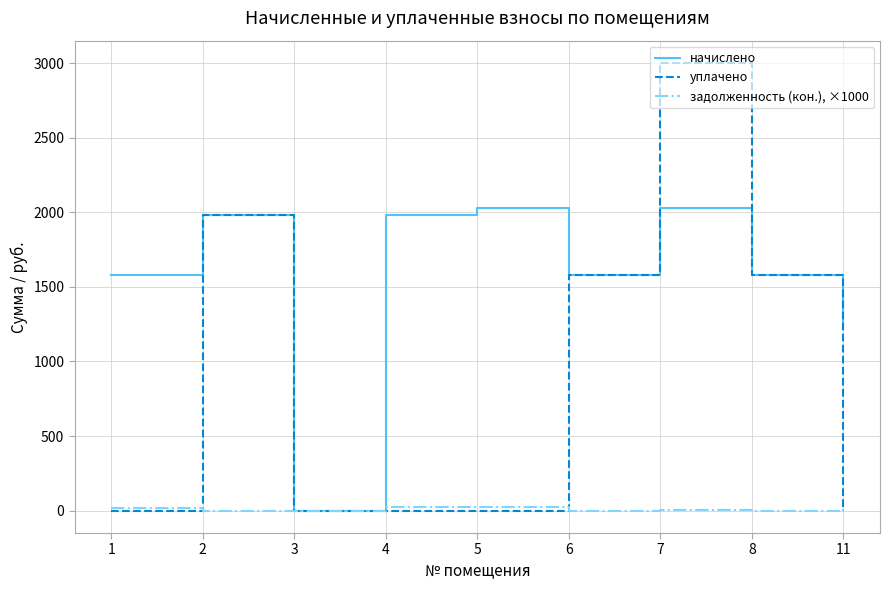

How many lines are shown in the chart?

3